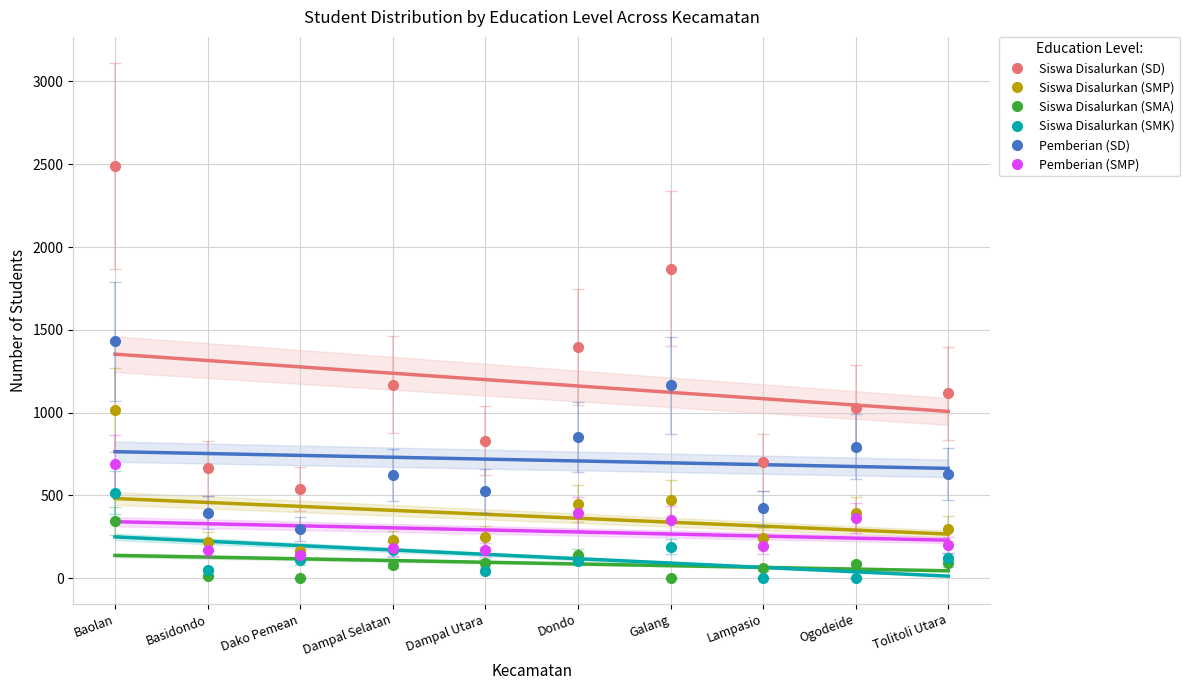

True or false: Pemberian (SMP) and Siswa Disalurkan (SMP) intersect in this chart.

False